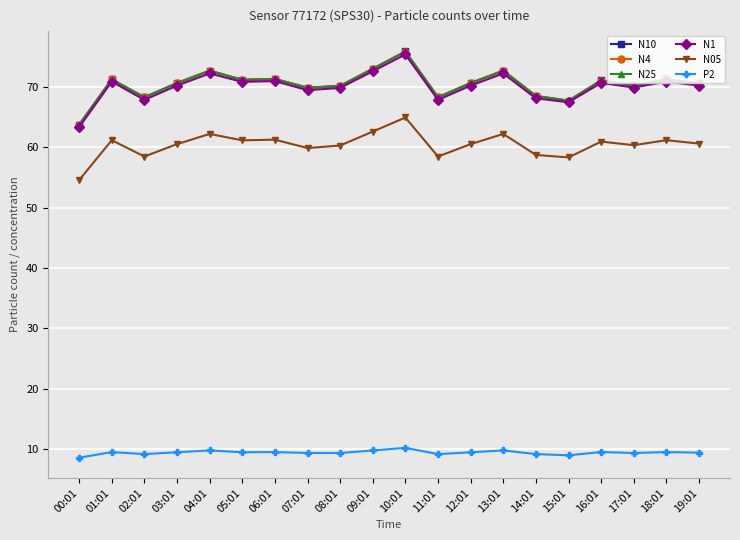

The N10 series shows 71.3 at 06:01. True or false?

True